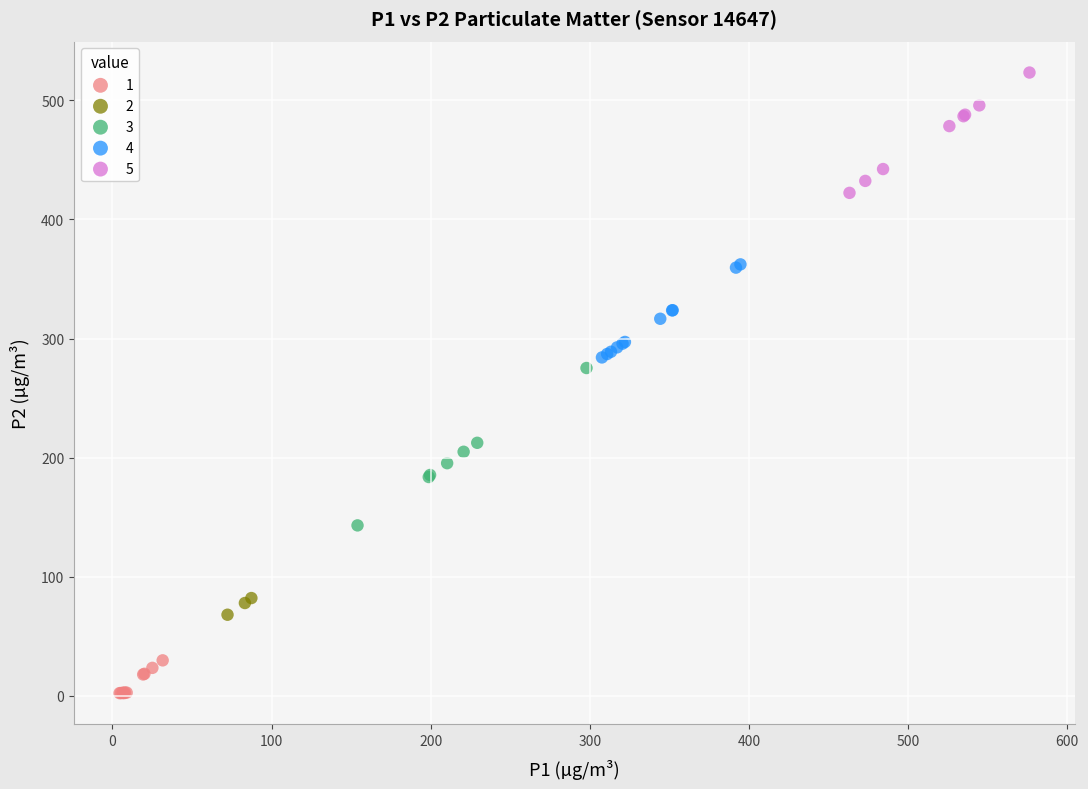

Which series reaches the maximum Y coordinate?

5